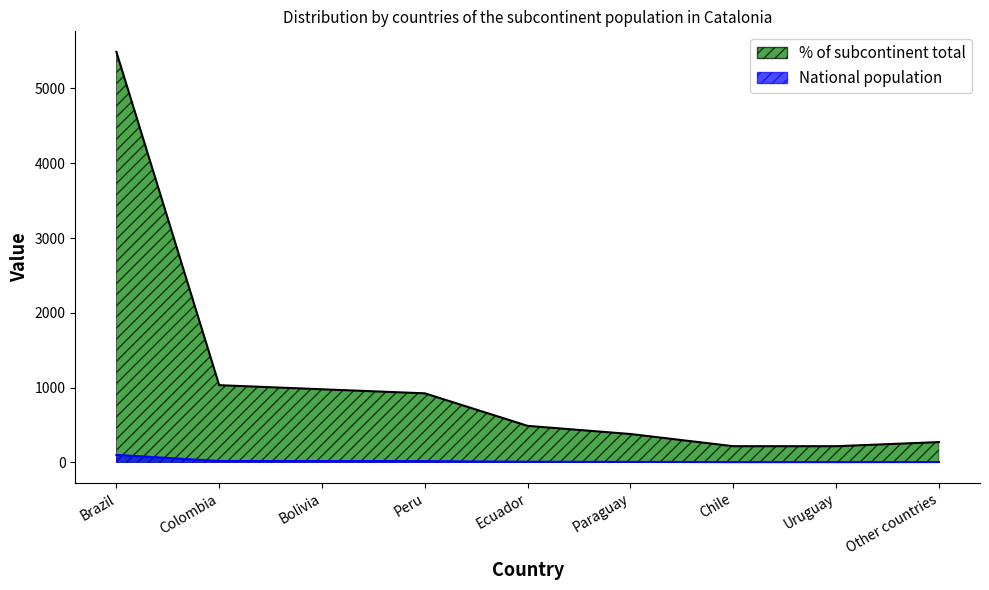

Which label corresponds to the largest value in the chart?

Brazil